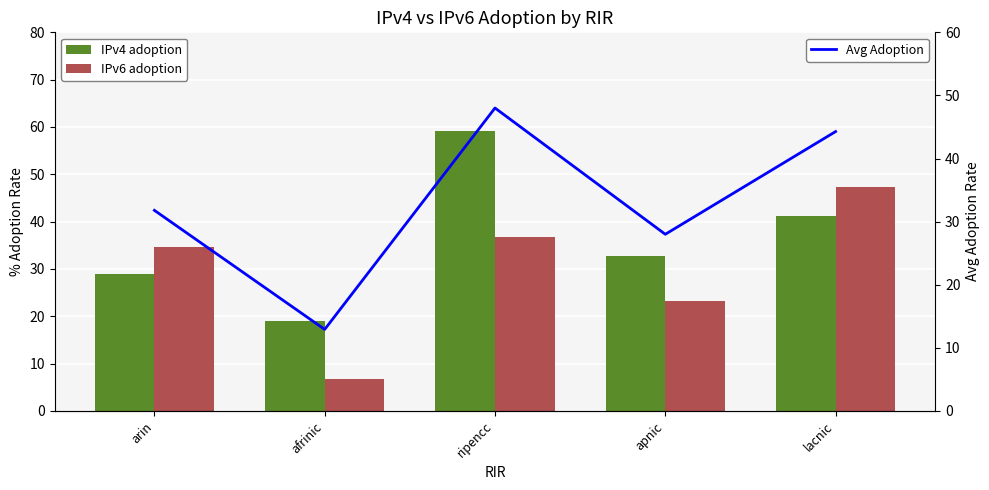

What is the spread (max minus min) of values at arin?

5.7